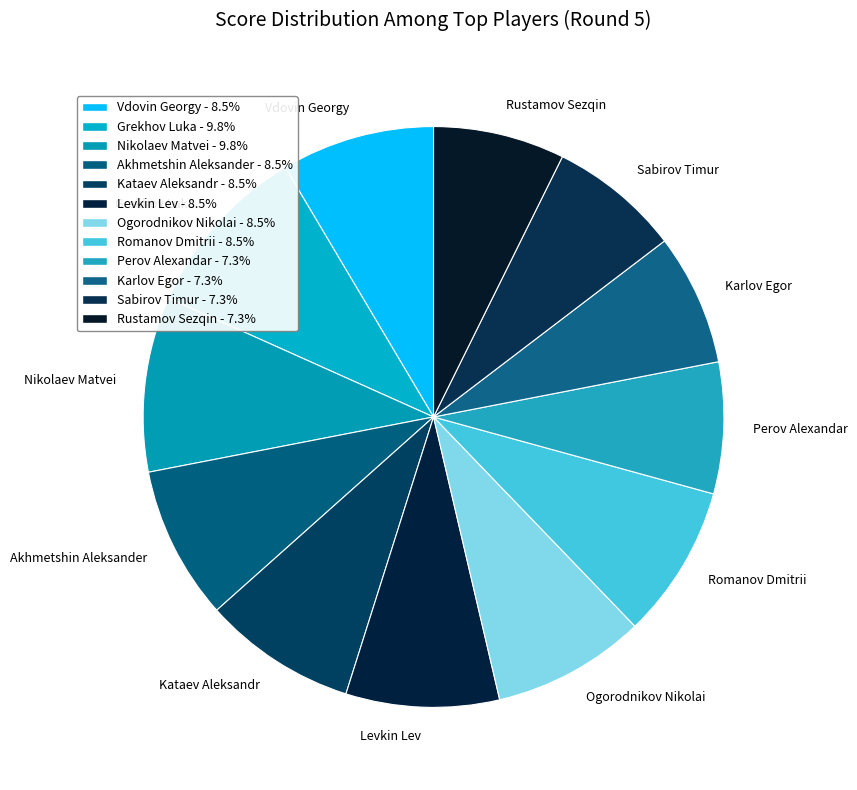

Which has a higher value, Vdovin Georgy or Nikolaev Matvei?

Nikolaev Matvei